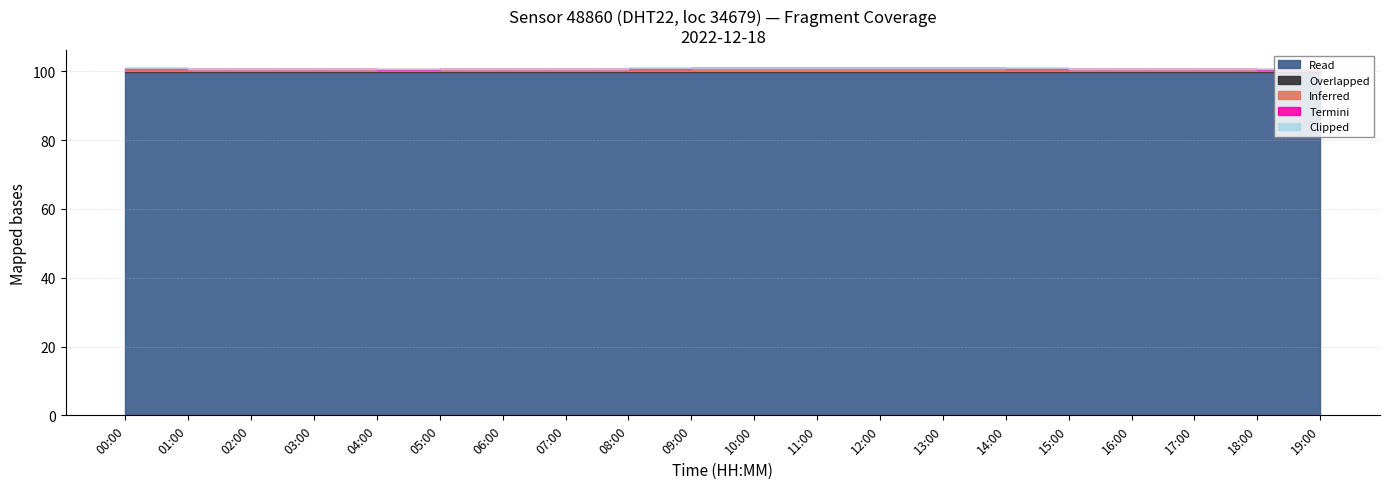

At how many categories does at least one series exceed 47?

20